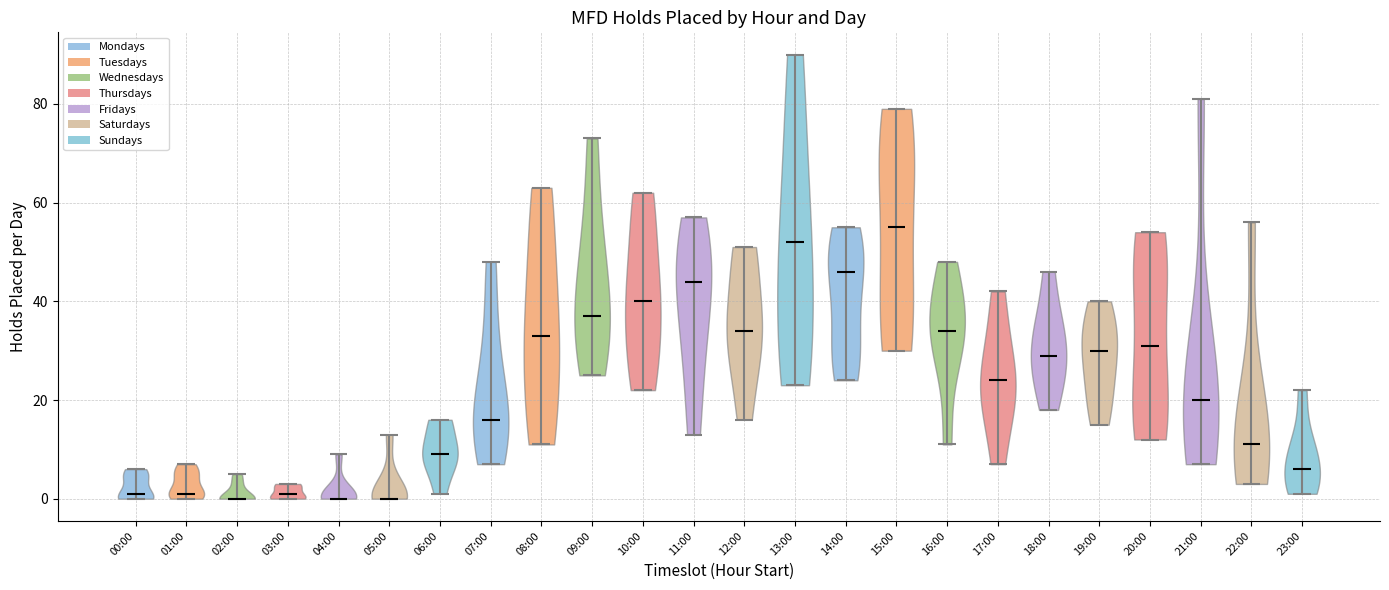

Reading left to right, read every violin against the y-axis: where its median line is, and the lowest and highest points it reaches. The values are not printed on the chart, so give them approximately, as read against the axis.

00:00: median line 2, lowest point 0, highest point 6
01:00: median line 2, lowest point 0, highest point 8
02:00: median line 0, lowest point 0, highest point 6
03:00: median line 2, lowest point 0, highest point 4
04:00: median line 0, lowest point 0, highest point 10
05:00: median line 0, lowest point 0, highest point 14
06:00: median line 10, lowest point 2, highest point 16
07:00: median line 16, lowest point 8, highest point 48
08:00: median line 34, lowest point 12, highest point 64
09:00: median line 38, lowest point 26, highest point 74
10:00: median line 40, lowest point 22, highest point 62
11:00: median line 44, lowest point 14, highest point 58
12:00: median line 34, lowest point 16, highest point 52
13:00: median line 52, lowest point 24, highest point 90
14:00: median line 46, lowest point 24, highest point 56
15:00: median line 56, lowest point 30, highest point 80
16:00: median line 34, lowest point 12, highest point 48
17:00: median line 24, lowest point 8, highest point 42
18:00: median line 30, lowest point 18, highest point 46
19:00: median line 30, lowest point 16, highest point 40
20:00: median line 32, lowest point 12, highest point 54
21:00: median line 20, lowest point 8, highest point 82
22:00: median line 12, lowest point 4, highest point 56
23:00: median line 6, lowest point 2, highest point 22